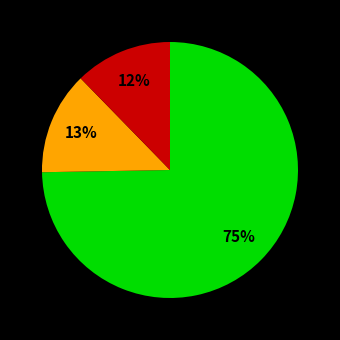

To the nearest percent, what is the average slice percentage?

33%